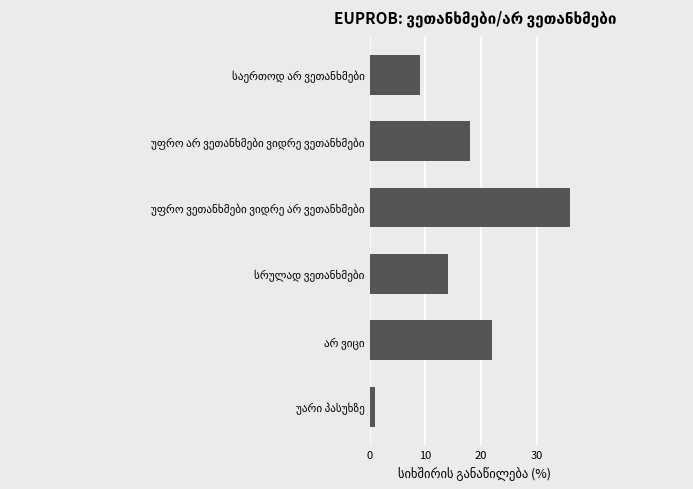

What is the maximum value shown in the chart?

36